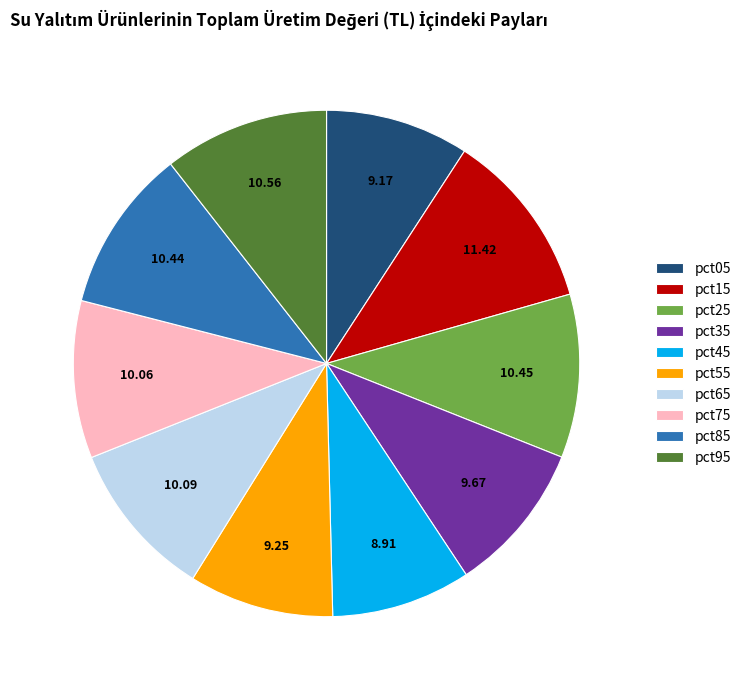

Does any single category account for the majority?

No